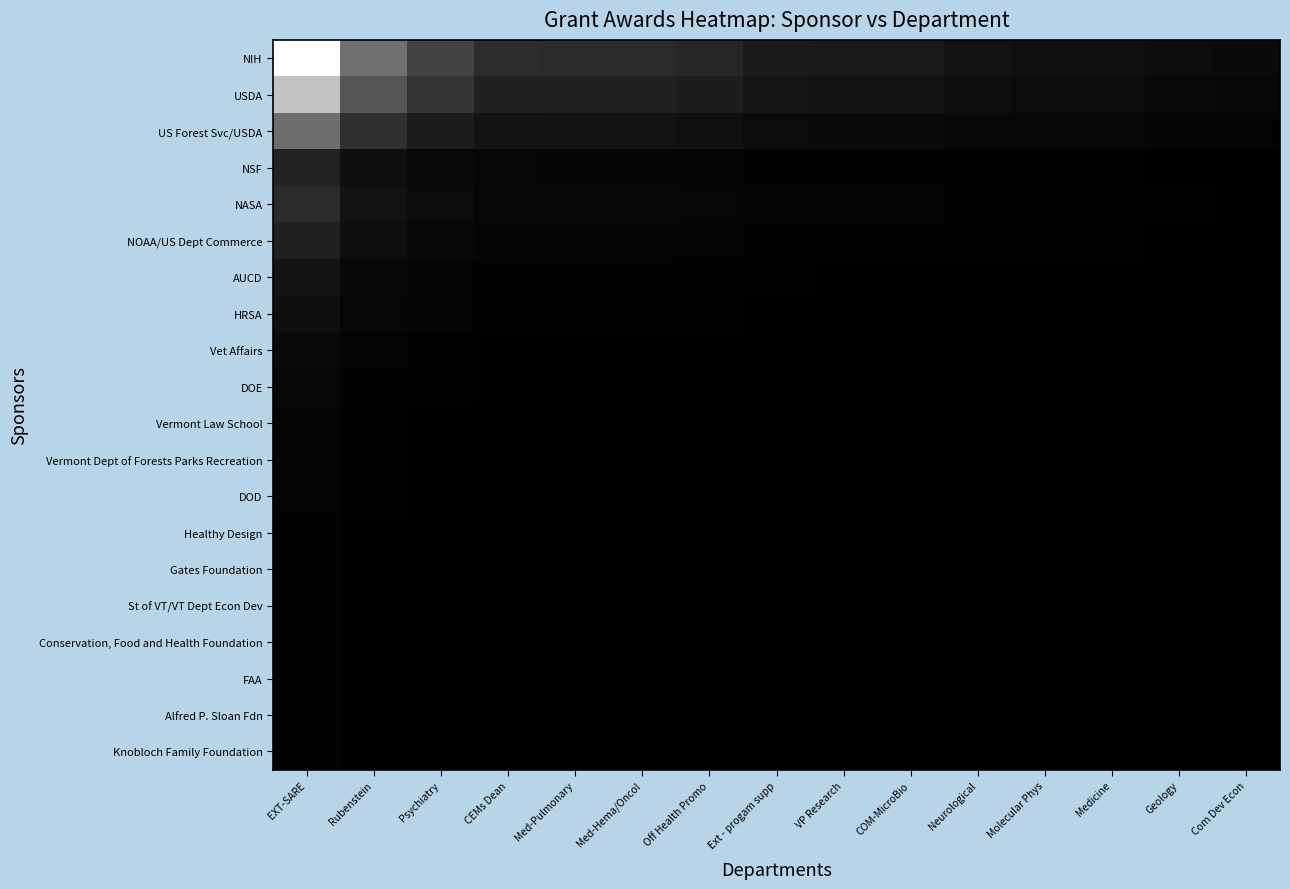

Reading right to left, what are all the values shown in this chart?

NIH: Com Dev Econ=0.0	Geology=0.0	Medicine=0.1	Molecular Phys=0.1	Neurological=0.1	COM-MicroBio=0.1	VP Research=0.1	Ext - progam supp=0.1	Off Health Promo=0.1	Med-Hema/Oncol=0.2	Med-Pulmonary=0.2	CEMs Dean=0.2	Psychiatry=0.3	Rubenstein=0.4	EXT-SARE=1.0
USDA: Com Dev Econ=0.0	Geology=0.0	Medicine=0.1	Molecular Phys=0.1	Neurological=0.1	COM-MicroBio=0.1	VP Research=0.1	Ext - progam supp=0.1	Off Health Promo=0.1	Med-Hema/Oncol=0.1	Med-Pulmonary=0.1	CEMs Dean=0.1	Psychiatry=0.2	Rubenstein=0.3	EXT-SARE=0.8
US Forest Svc/USDA: Com Dev Econ=0.0	Geology=0.0	Medicine=0.0	Molecular Phys=0.0	Neurological=0.0	COM-MicroBio=0.0	VP Research=0.0	Ext - progam supp=0.0	Off Health Promo=0.1	Med-Hema/Oncol=0.1	Med-Pulmonary=0.1	CEMs Dean=0.1	Psychiatry=0.1	Rubenstein=0.2	EXT-SARE=0.4
NSF: Com Dev Econ=0.0	Geology=0.0	Medicine=0.0	Molecular Phys=0.0	Neurological=0.0	COM-MicroBio=0.0	VP Research=0.0	Ext - progam supp=0.0	Off Health Promo=0.0	Med-Hema/Oncol=0.0	Med-Pulmonary=0.0	CEMs Dean=0.0	Psychiatry=0.0	Rubenstein=0.1	EXT-SARE=0.1
NASA: Com Dev Econ=0.0	Geology=0.0	Medicine=0.0	Molecular Phys=0.0	Neurological=0.0	COM-MicroBio=0.0	VP Research=0.0	Ext - progam supp=0.0	Off Health Promo=0.0	Med-Hema/Oncol=0.0	Med-Pulmonary=0.0	CEMs Dean=0.0	Psychiatry=0.0	Rubenstein=0.1	EXT-SARE=0.2
NOAA/US Dept Commerce: Com Dev Econ=0.0	Geology=0.0	Medicine=0.0	Molecular Phys=0.0	Neurological=0.0	COM-MicroBio=0.0	VP Research=0.0	Ext - progam supp=0.0	Off Health Promo=0.0	Med-Hema/Oncol=0.0	Med-Pulmonary=0.0	CEMs Dean=0.0	Psychiatry=0.0	Rubenstein=0.1	EXT-SARE=0.1
AUCD: Com Dev Econ=0.0	Geology=0.0	Medicine=0.0	Molecular Phys=0.0	Neurological=0.0	COM-MicroBio=0.0	VP Research=0.0	Ext - progam supp=0.0	Off Health Promo=0.0	Med-Hema/Oncol=0.0	Med-Pulmonary=0.0	CEMs Dean=0.0	Psychiatry=0.0	Rubenstein=0.0	EXT-SARE=0.1
HRSA: Com Dev Econ=0.0	Geology=0.0	Medicine=0.0	Molecular Phys=0.0	Neurological=0.0	COM-MicroBio=0.0	VP Research=0.0	Ext - progam supp=0.0	Off Health Promo=0.0	Med-Hema/Oncol=0.0	Med-Pulmonary=0.0	CEMs Dean=0.0	Psychiatry=0.0	Rubenstein=0.0	EXT-SARE=0.1
Vet Affairs: Com Dev Econ=0.0	Geology=0.0	Medicine=0.0	Molecular Phys=0.0	Neurological=0.0	COM-MicroBio=0.0	VP Research=0.0	Ext - progam supp=0.0	Off Health Promo=0.0	Med-Hema/Oncol=0.0	Med-Pulmonary=0.0	CEMs Dean=0.0	Psychiatry=0.0	Rubenstein=0.0	EXT-SARE=0.0
DOE: Com Dev Econ=0.0	Geology=0.0	Medicine=0.0	Molecular Phys=0.0	Neurological=0.0	COM-MicroBio=0.0	VP Research=0.0	Ext - progam supp=0.0	Off Health Promo=0.0	Med-Hema/Oncol=0.0	Med-Pulmonary=0.0	CEMs Dean=0.0	Psychiatry=0.0	Rubenstein=0.0	EXT-SARE=0.0
Vermont Law School: Com Dev Econ=0.0	Geology=0.0	Medicine=0.0	Molecular Phys=0.0	Neurological=0.0	COM-MicroBio=0.0	VP Research=0.0	Ext - progam supp=0.0	Off Health Promo=0.0	Med-Hema/Oncol=0.0	Med-Pulmonary=0.0	CEMs Dean=0.0	Psychiatry=0.0	Rubenstein=0.0	EXT-SARE=0.0
Vermont Dept of Forests Parks Recreation: Com Dev Econ=0.0	Geology=0.0	Medicine=0.0	Molecular Phys=0.0	Neurological=0.0	COM-MicroBio=0.0	VP Research=0.0	Ext - progam supp=0.0	Off Health Promo=0.0	Med-Hema/Oncol=0.0	Med-Pulmonary=0.0	CEMs Dean=0.0	Psychiatry=0.0	Rubenstein=0.0	EXT-SARE=0.0
DOD: Com Dev Econ=0.0	Geology=0.0	Medicine=0.0	Molecular Phys=0.0	Neurological=0.0	COM-MicroBio=0.0	VP Research=0.0	Ext - progam supp=0.0	Off Health Promo=0.0	Med-Hema/Oncol=0.0	Med-Pulmonary=0.0	CEMs Dean=0.0	Psychiatry=0.0	Rubenstein=0.0	EXT-SARE=0.0
Healthy Design: Com Dev Econ=0.0	Geology=0.0	Medicine=0.0	Molecular Phys=0.0	Neurological=0.0	COM-MicroBio=0.0	VP Research=0.0	Ext - progam supp=0.0	Off Health Promo=0.0	Med-Hema/Oncol=0.0	Med-Pulmonary=0.0	CEMs Dean=0.0	Psychiatry=0.0	Rubenstein=0.0	EXT-SARE=0.0
Gates Foundation: Com Dev Econ=0.0	Geology=0.0	Medicine=0.0	Molecular Phys=0.0	Neurological=0.0	COM-MicroBio=0.0	VP Research=0.0	Ext - progam supp=0.0	Off Health Promo=0.0	Med-Hema/Oncol=0.0	Med-Pulmonary=0.0	CEMs Dean=0.0	Psychiatry=0.0	Rubenstein=0.0	EXT-SARE=0.0
St of VT/VT Dept Econ Dev: Com Dev Econ=0.0	Geology=0.0	Medicine=0.0	Molecular Phys=0.0	Neurological=0.0	COM-MicroBio=0.0	VP Research=0.0	Ext - progam supp=0.0	Off Health Promo=0.0	Med-Hema/Oncol=0.0	Med-Pulmonary=0.0	CEMs Dean=0.0	Psychiatry=0.0	Rubenstein=0.0	EXT-SARE=0.0
Conservation, Food and Health Foundation: Com Dev Econ=0.0	Geology=0.0	Medicine=0.0	Molecular Phys=0.0	Neurological=0.0	COM-MicroBio=0.0	VP Research=0.0	Ext - progam supp=0.0	Off Health Promo=0.0	Med-Hema/Oncol=0.0	Med-Pulmonary=0.0	CEMs Dean=0.0	Psychiatry=0.0	Rubenstein=0.0	EXT-SARE=0.0
FAA: Com Dev Econ=0.0	Geology=0.0	Medicine=0.0	Molecular Phys=0.0	Neurological=0.0	COM-MicroBio=0.0	VP Research=0.0	Ext - progam supp=0.0	Off Health Promo=0.0	Med-Hema/Oncol=0.0	Med-Pulmonary=0.0	CEMs Dean=0.0	Psychiatry=0.0	Rubenstein=0.0	EXT-SARE=0.0
Alfred P. Sloan Fdn: Com Dev Econ=0.0	Geology=0.0	Medicine=0.0	Molecular Phys=0.0	Neurological=0.0	COM-MicroBio=0.0	VP Research=0.0	Ext - progam supp=0.0	Off Health Promo=0.0	Med-Hema/Oncol=0.0	Med-Pulmonary=0.0	CEMs Dean=0.0	Psychiatry=0.0	Rubenstein=0.0	EXT-SARE=0.0
Knobloch Family Foundation: Com Dev Econ=0.0	Geology=0.0	Medicine=0.0	Molecular Phys=0.0	Neurological=0.0	COM-MicroBio=0.0	VP Research=0.0	Ext - progam supp=0.0	Off Health Promo=0.0	Med-Hema/Oncol=0.0	Med-Pulmonary=0.0	CEMs Dean=0.0	Psychiatry=0.0	Rubenstein=0.0	EXT-SARE=0.0